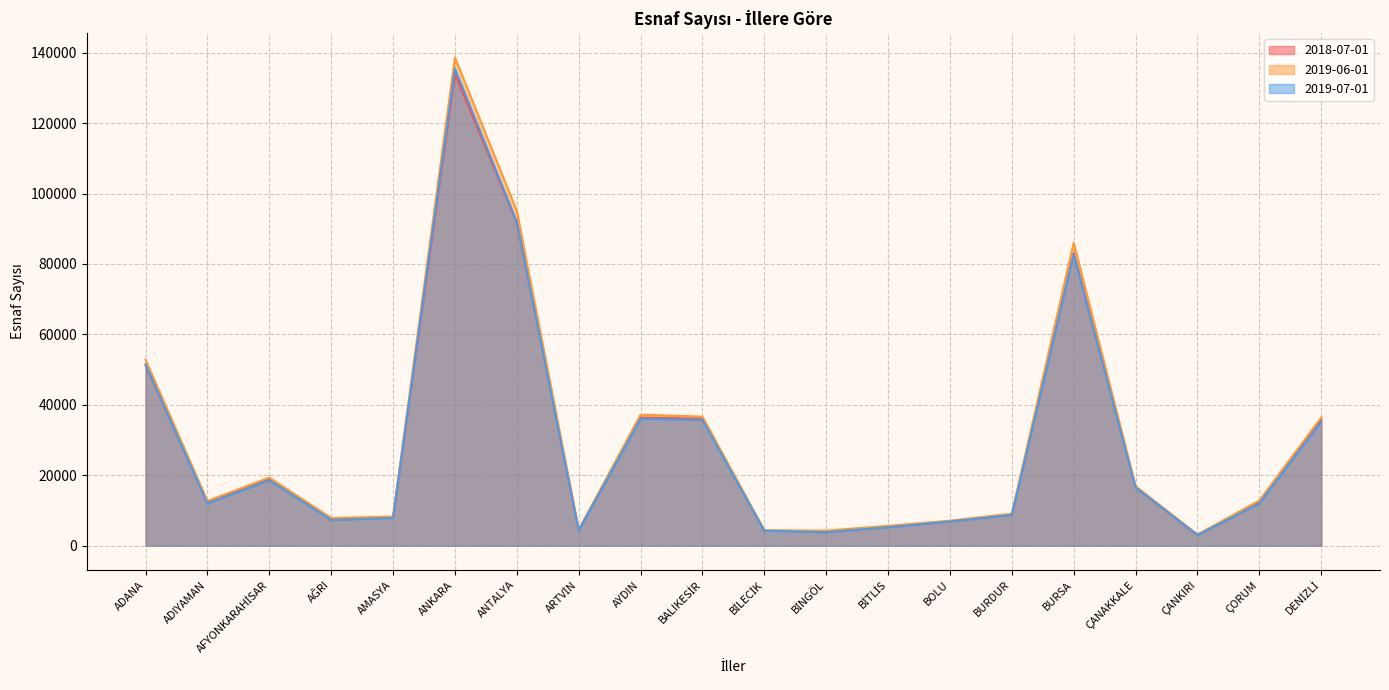

Rank the categories by 2019-06-01 value from highest to lowest.

ANKARA, ANTALYA, BURSA, ADANA, AYDIN, BALIKESİR, DENİZLİ, AFYONKARAHİSAR, ÇANAKKALE, ÇORUM, ADIYAMAN, BURDUR, AMASYA, AĞRI, BOLU, BİTLİS, ARTVİN, BİLECİK, BİNGÖL, ÇANKIRI